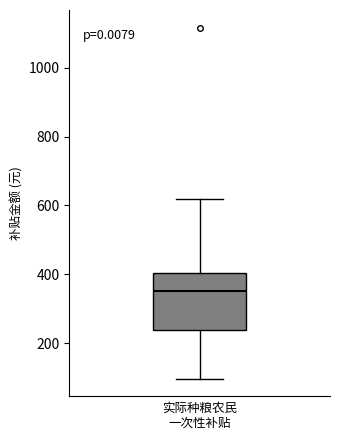

Where does the lower whisker of the box end on the y-axis? The values are not printed on the chart, so give them approximately, as read against the axis.

100